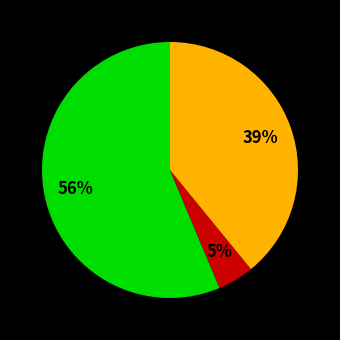

Does any single category account for the majority?

Yes